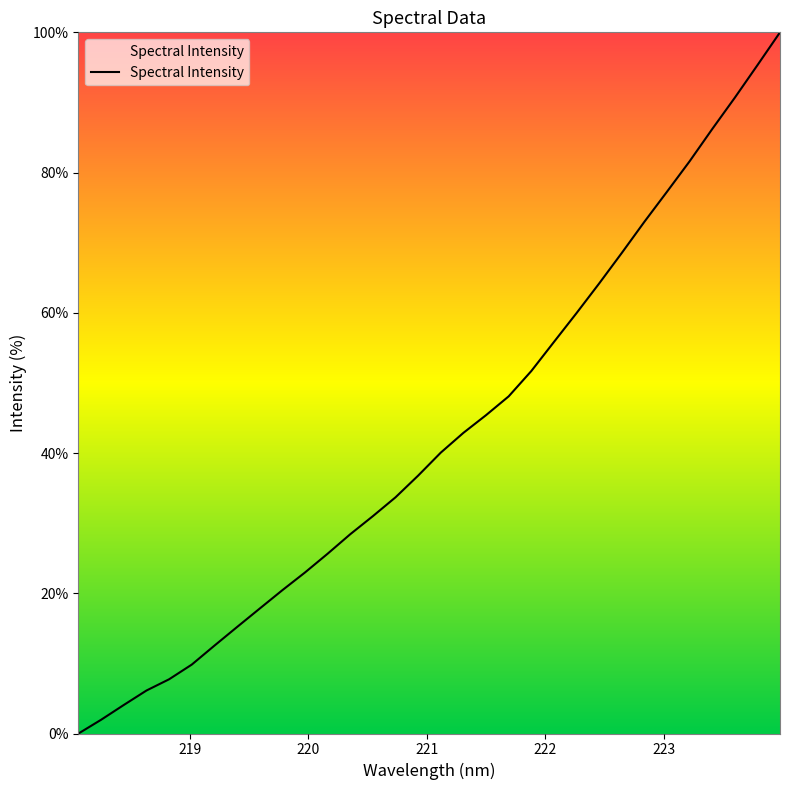

What is the maximum value shown in the chart?

100.0